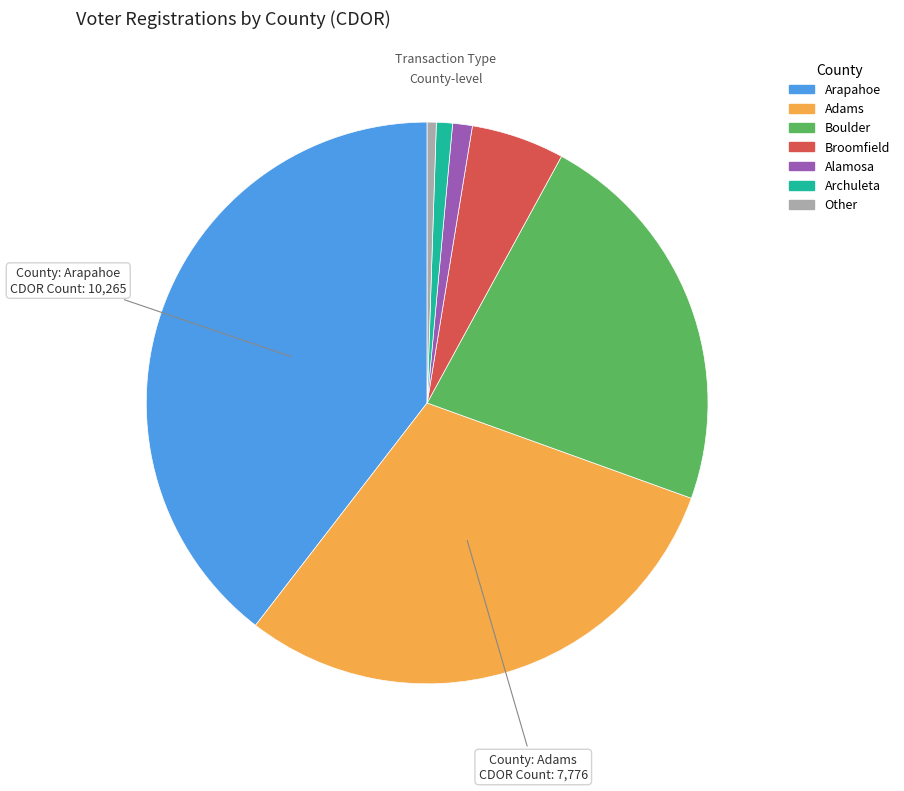

Is there any slice that represents more than half of the pie?

No